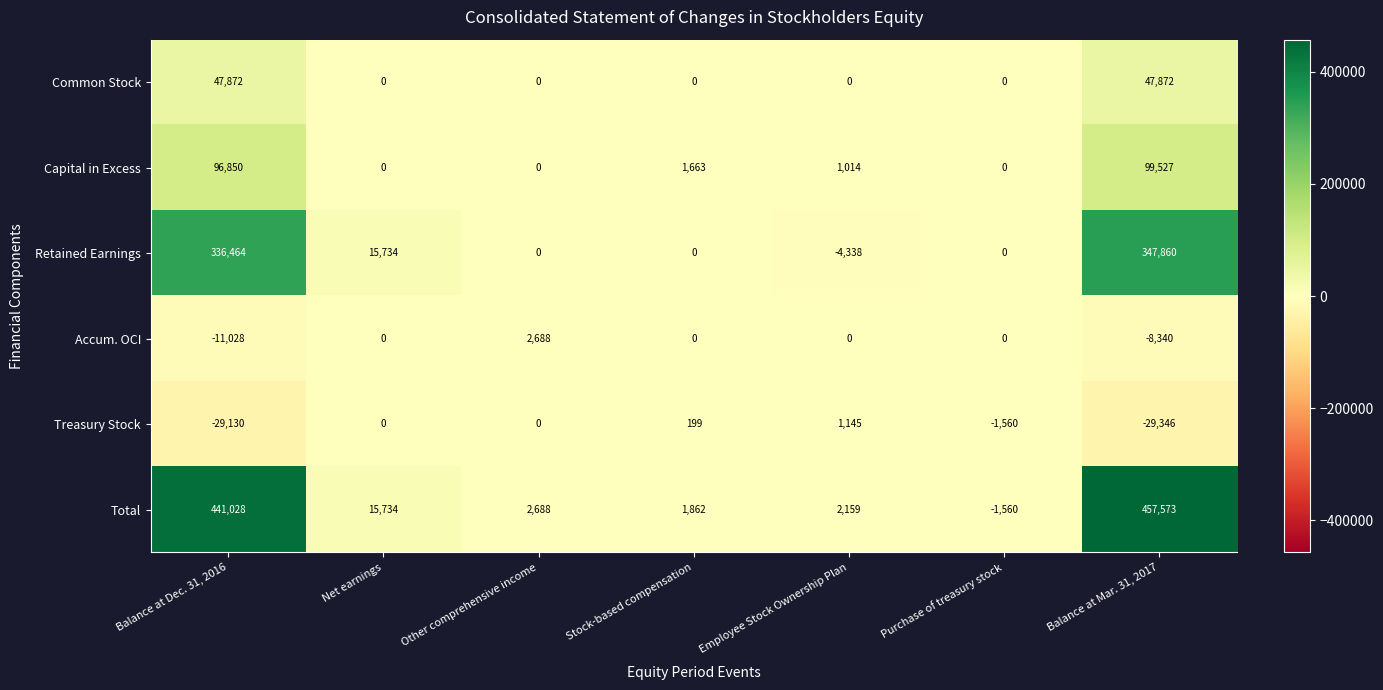

Rank the series at Balance at Dec. 31, 2016 from highest to lowest value.

Total, Retained Earnings, Capital in Excess, Common Stock, Accum. OCI, Treasury Stock